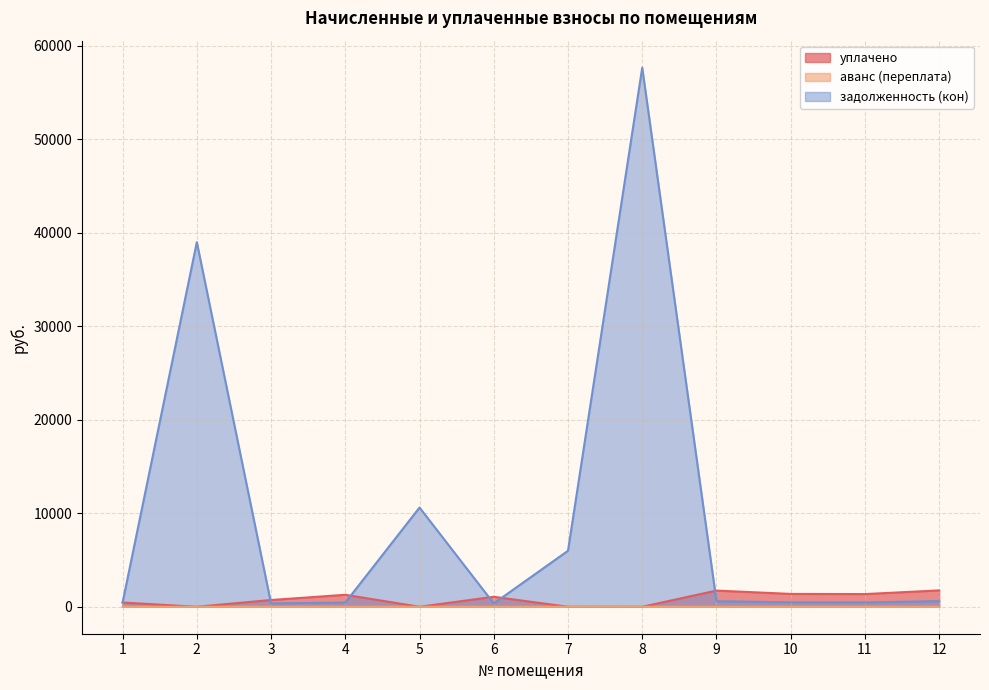

Where does the задолженность (кон) series first go above 595?

2